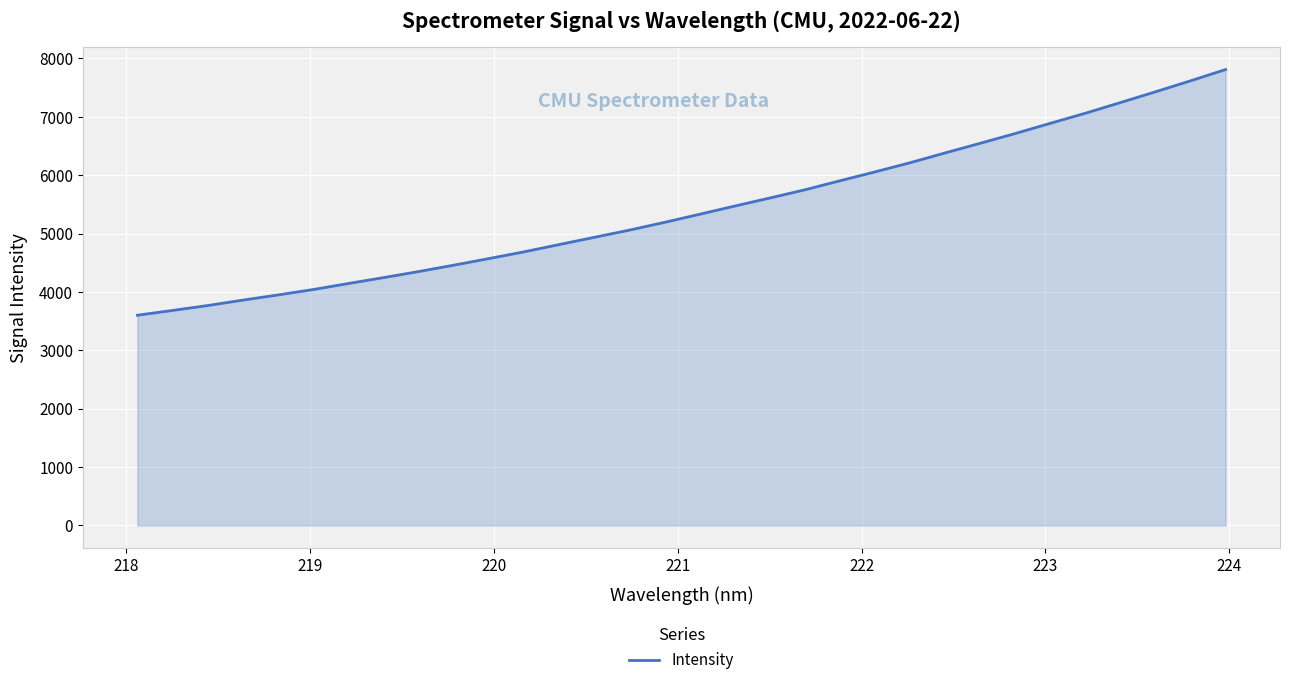

What is the minimum value shown in the chart?

3602.0